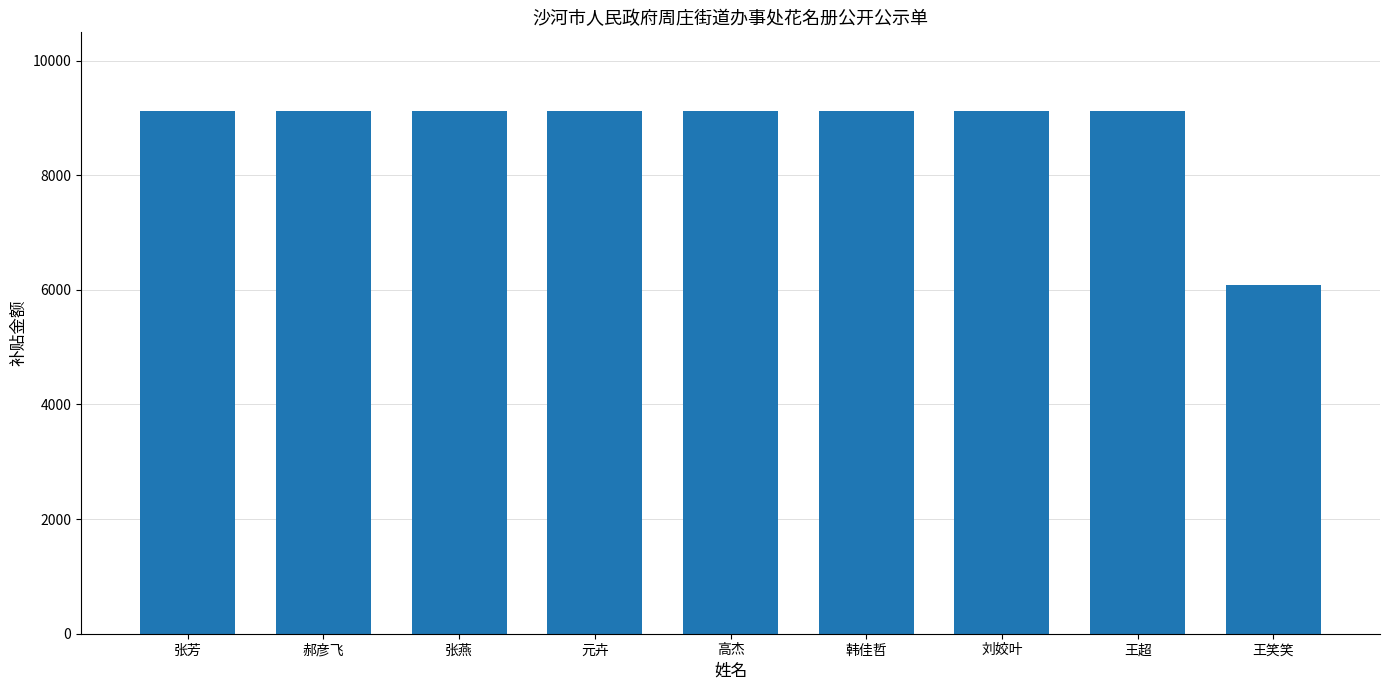

Are the bars grouped side by side (vs. stacked)?

No